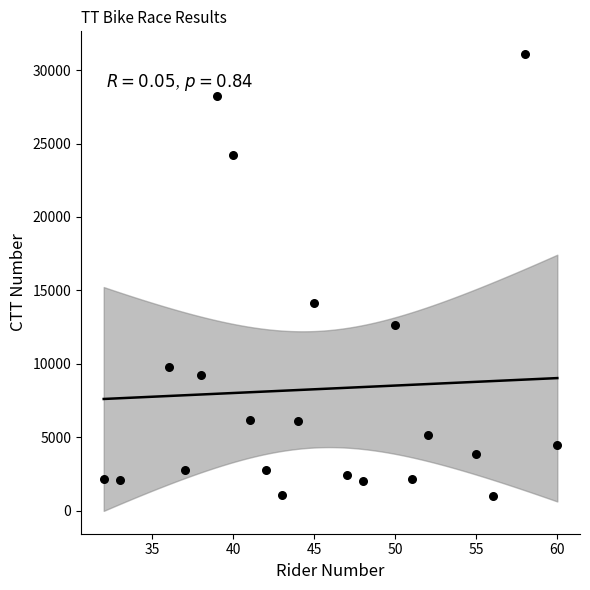

What is the range of X values (max minus min)?

28